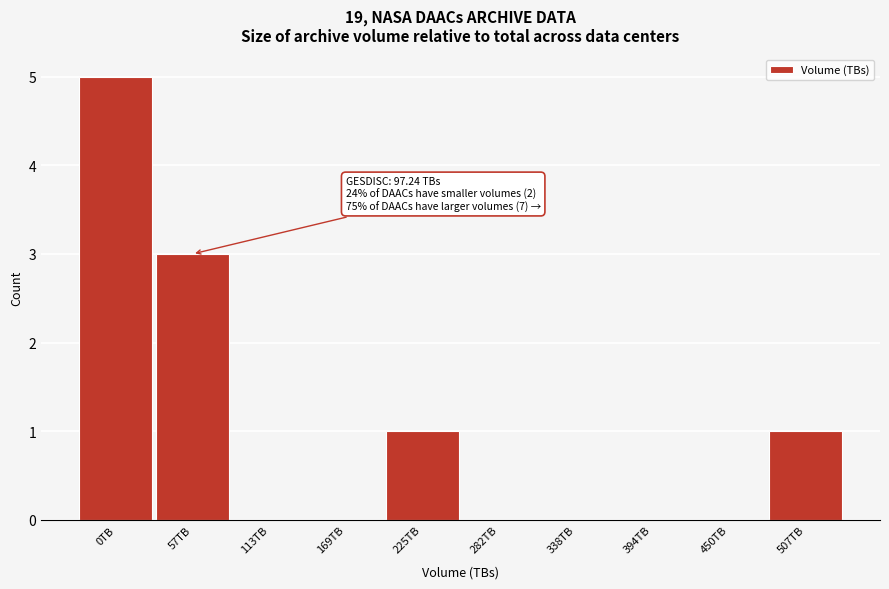

Reading left to right, what are all the values shown in this chart?

0TB=5	57TB=3	113TB=0	169TB=0	225TB=1	282TB=0	338TB=0	394TB=0	450TB=0	507TB=1